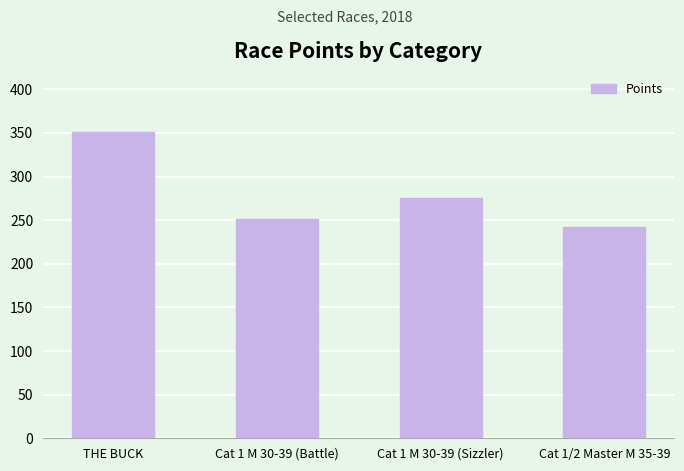

What is the change in value from THE BUCK to Cat 1/2 Master M 35-39?

-109.1